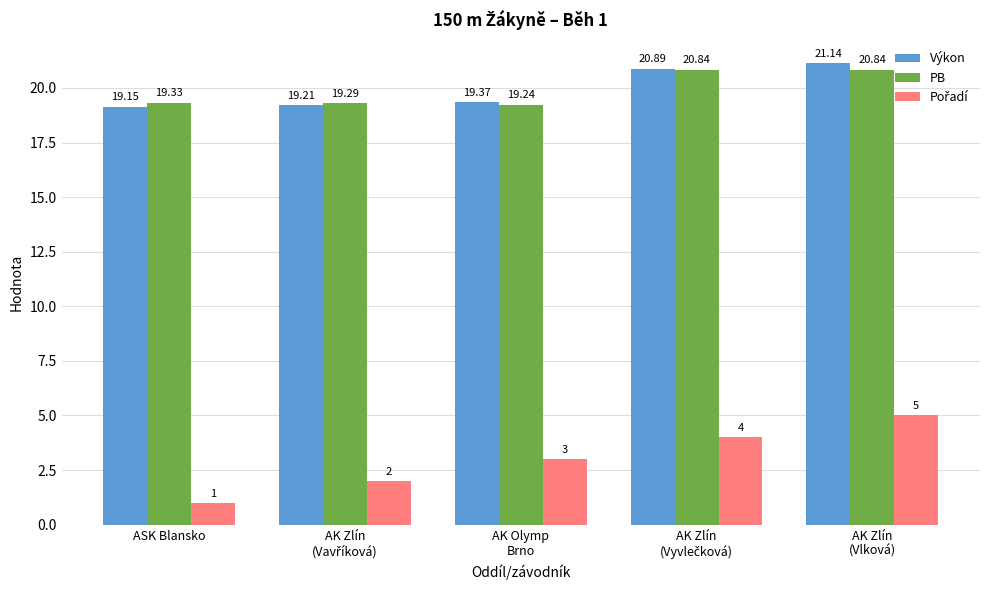

True or false: PB has a value of 20.8 at AK Zlín
(Vlková).

True